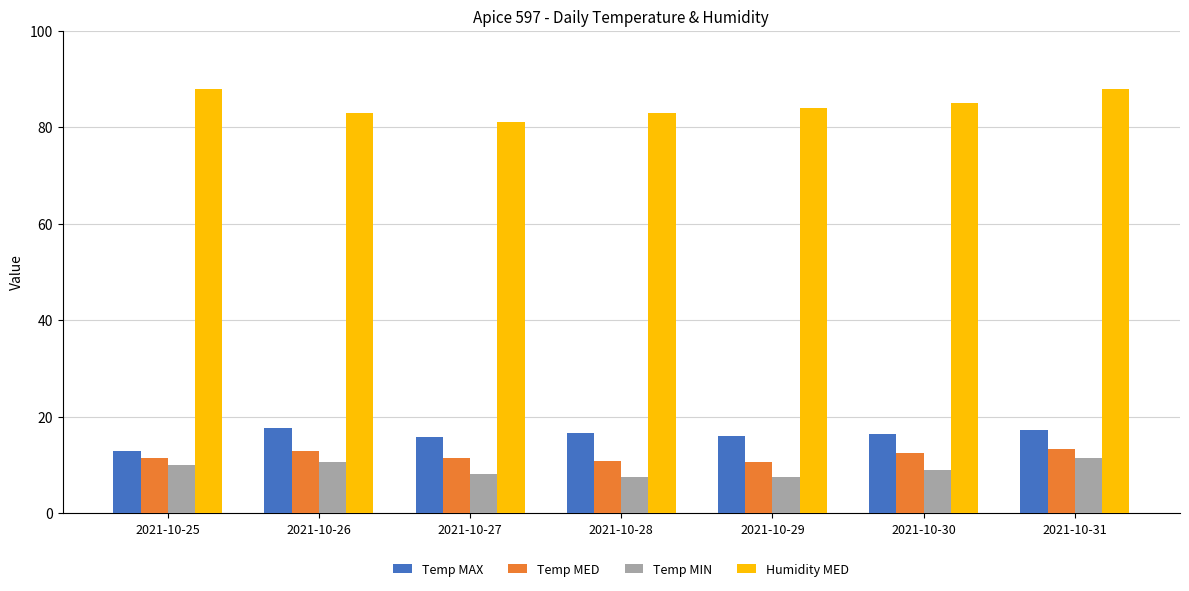

Which series has the largest total across all categories?

Humidity MED